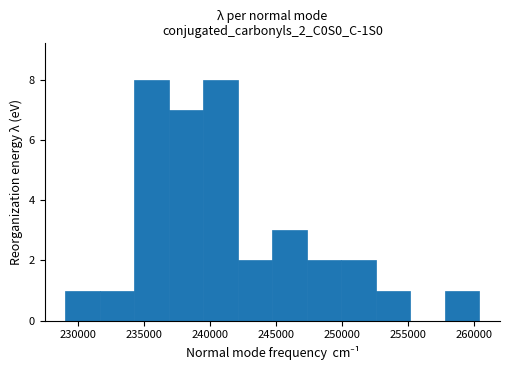

Reading left to right, transcribe this chart: for each bar, give the range it covers on the x-axis and its height. Neither the bar edges nor the heights are printed on the chart, so give them approximately, as read against the axes.

229000 to 231500: 1
231500 to 234500: 1
234500 to 237000: 8
237000 to 239500: 7
239500 to 242000: 8
242000 to 244500: 2
244500 to 247500: 3
247500 to 250000: 2
250000 to 252500: 2
252500 to 255000: 1
255000 to 258000: 0
258000 to 260500: 1